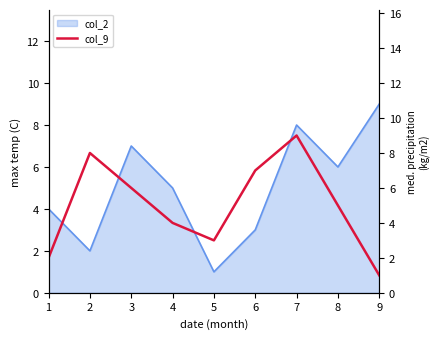

What is the average value?

5